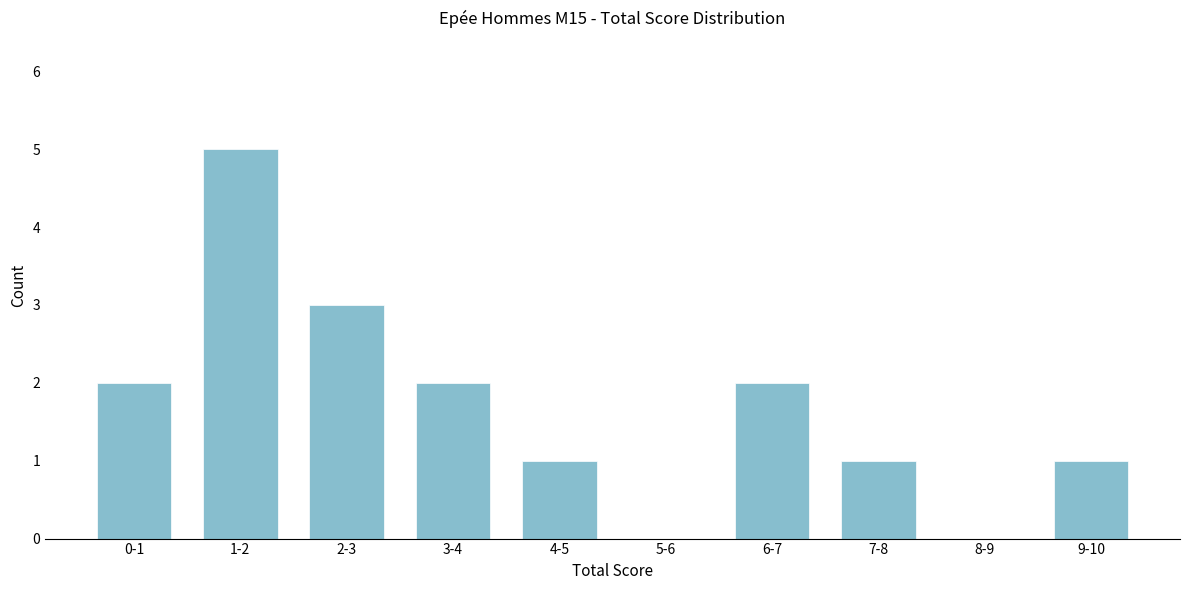

Reading left to right, extract all data points from this chart.

0-1=2	1-2=5	2-3=3	3-4=2	4-5=1	5-6=0	6-7=2	7-8=1	8-9=0	9-10=1